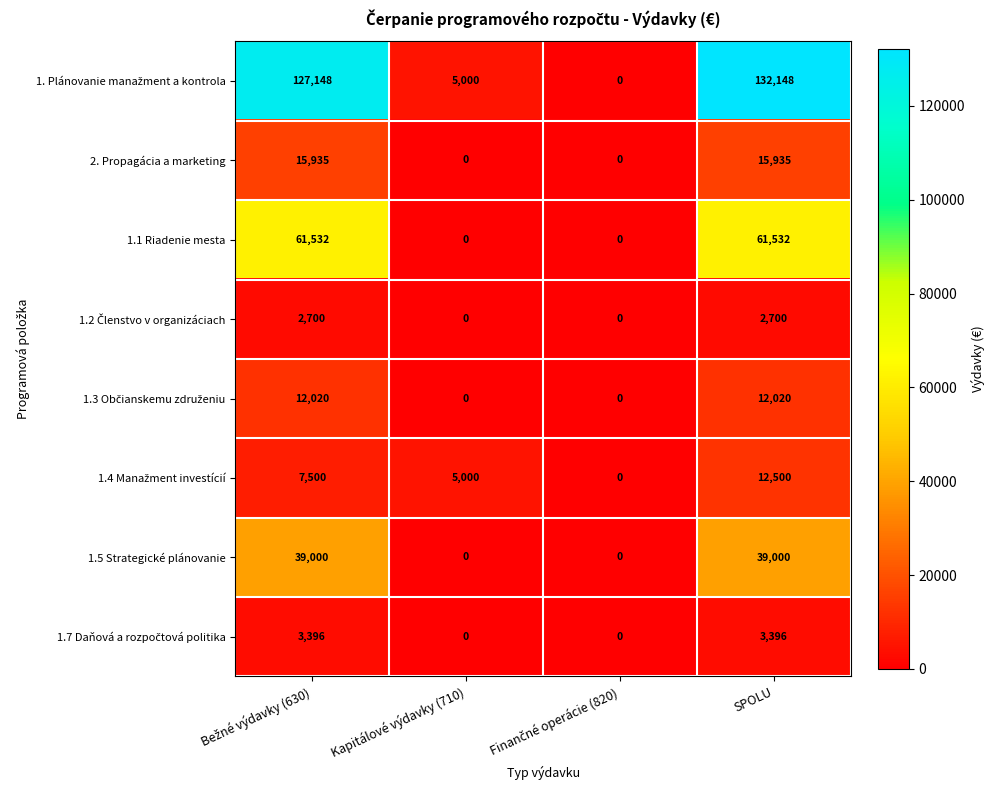

At which category is the sum across all series the highest?

SPOLU